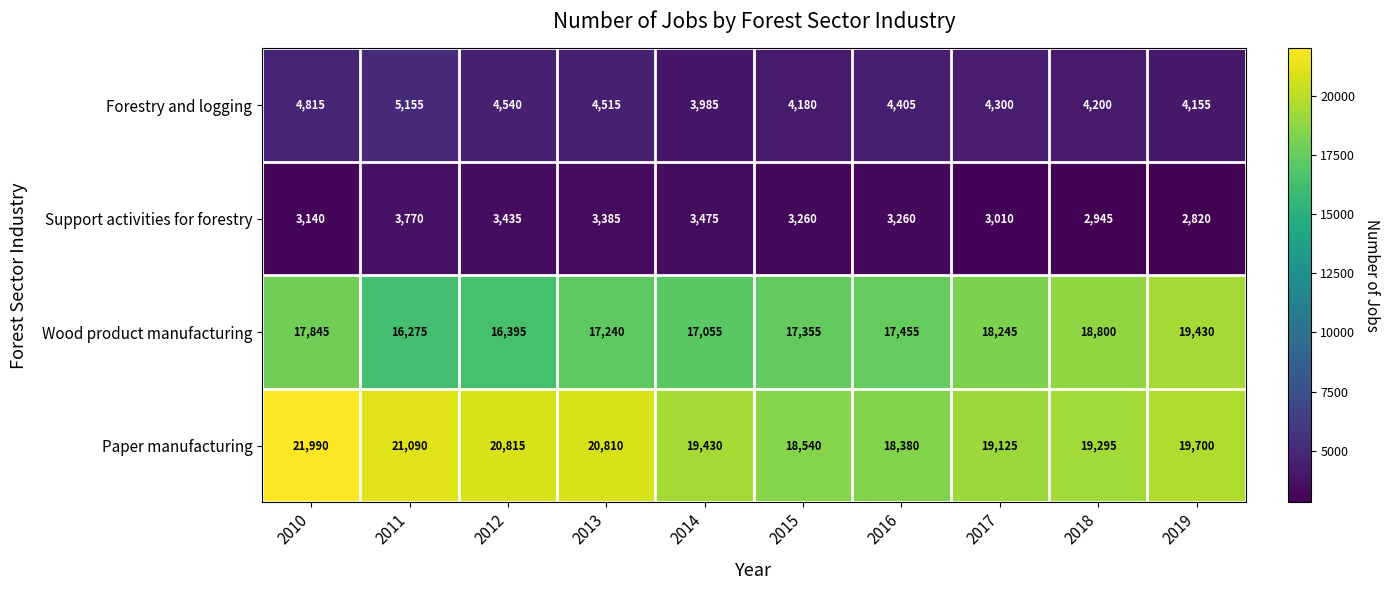

What is the sum of all Forestry and logging values?

44250